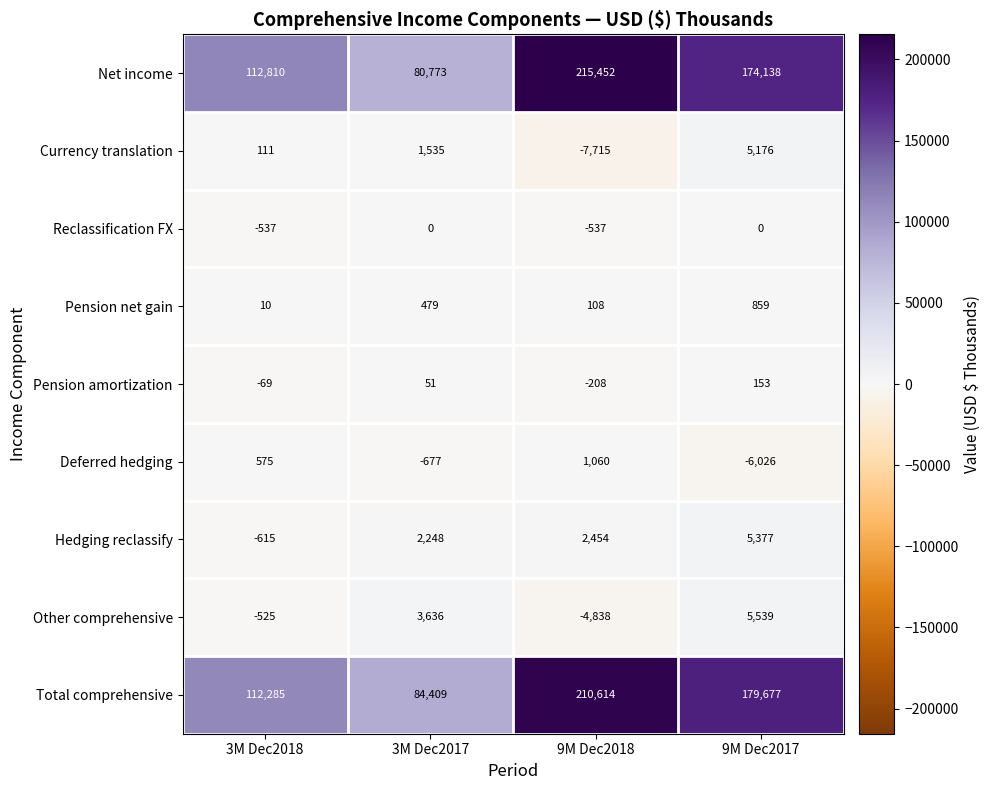

What is the average value of the Deferred hedging series?

-1267